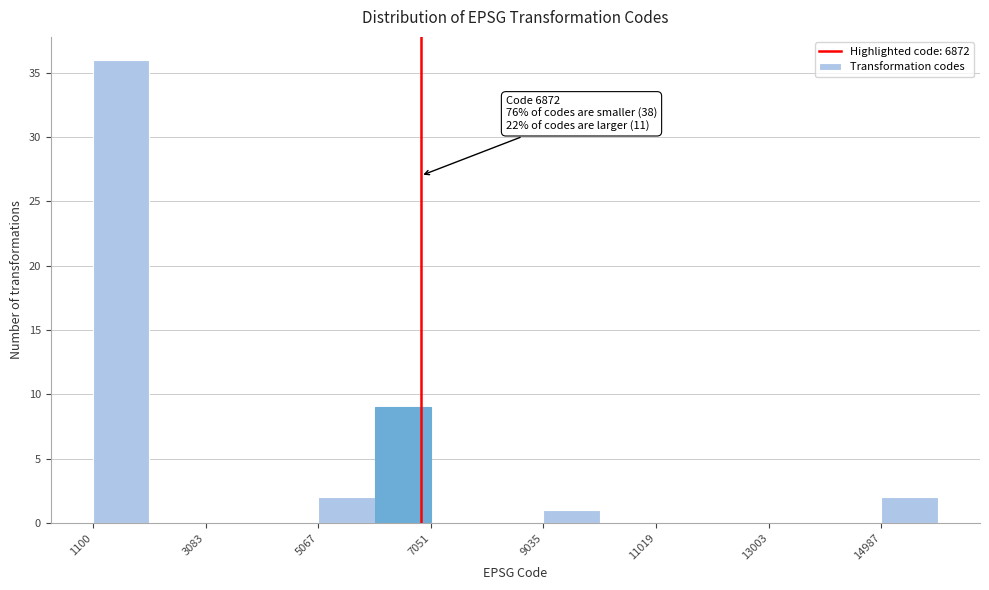

Which range on the x-axis has the tallest bar?

1200 to 2000